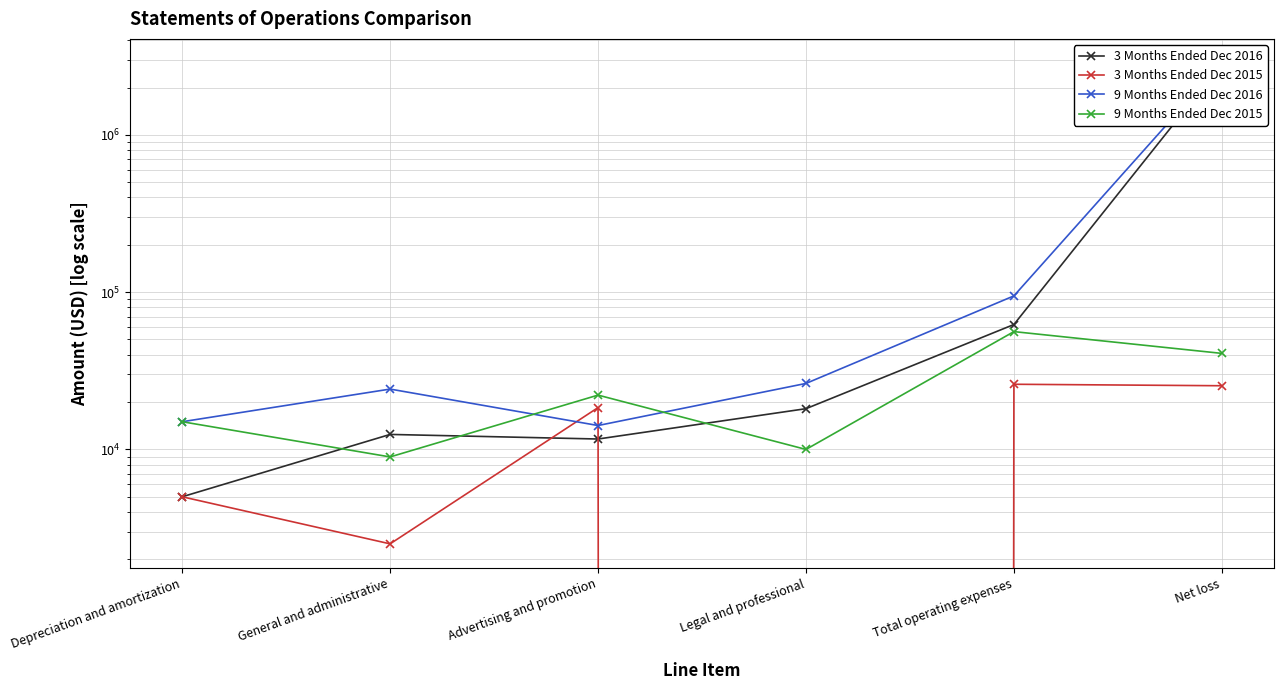

Where does the 3 Months Ended Dec 2015 series first go above 18450?

Total operating expenses